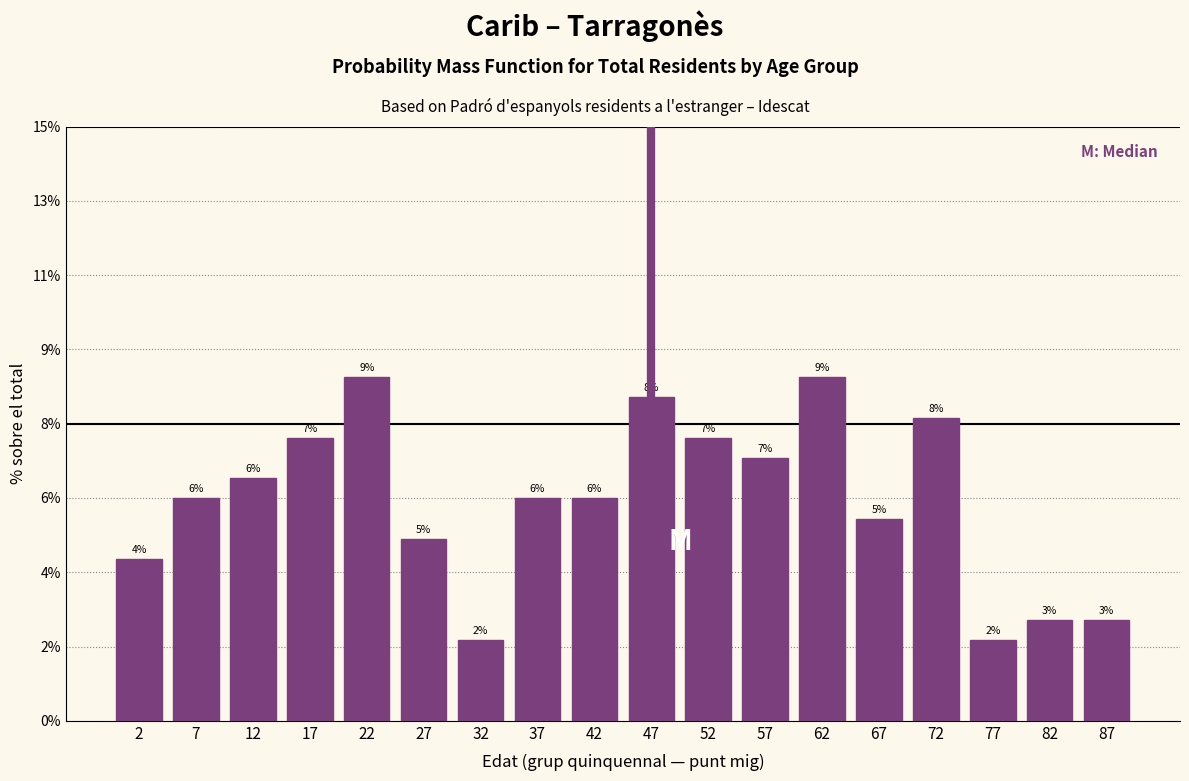

Does the chart contain any negative values?

No